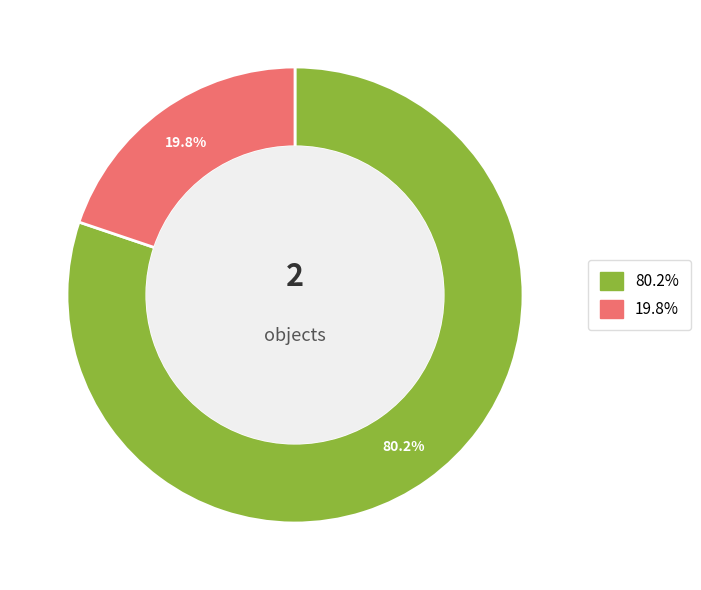

Is there a majority slice in this chart?

Yes